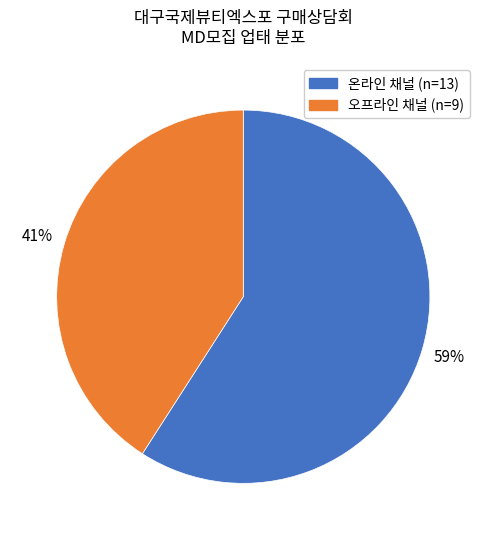

Is there any slice that represents more than half of the pie?

Yes